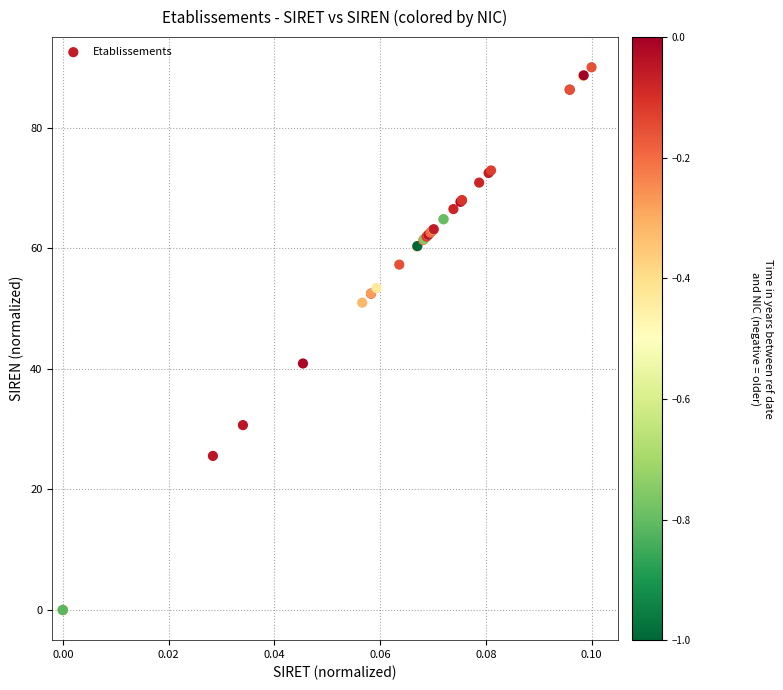

What Y value in the scatter plot is closest to 45?

40.9